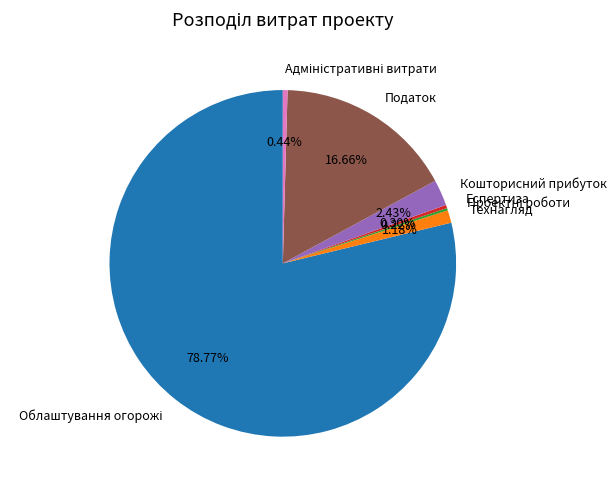

Does Податок account for over 50% of the chart?

No